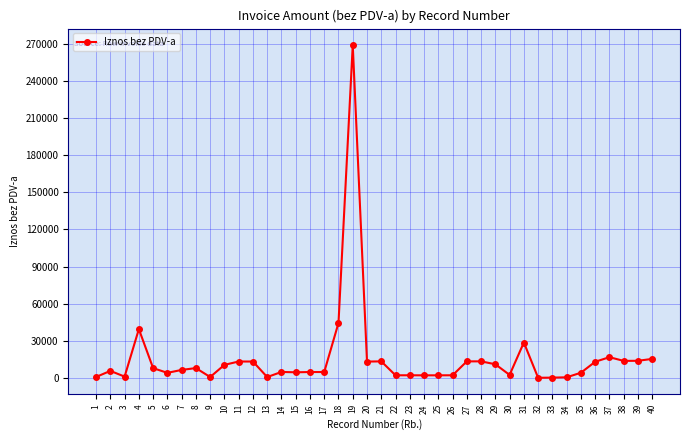

What is the value of the 7th point from the left?

6506.6